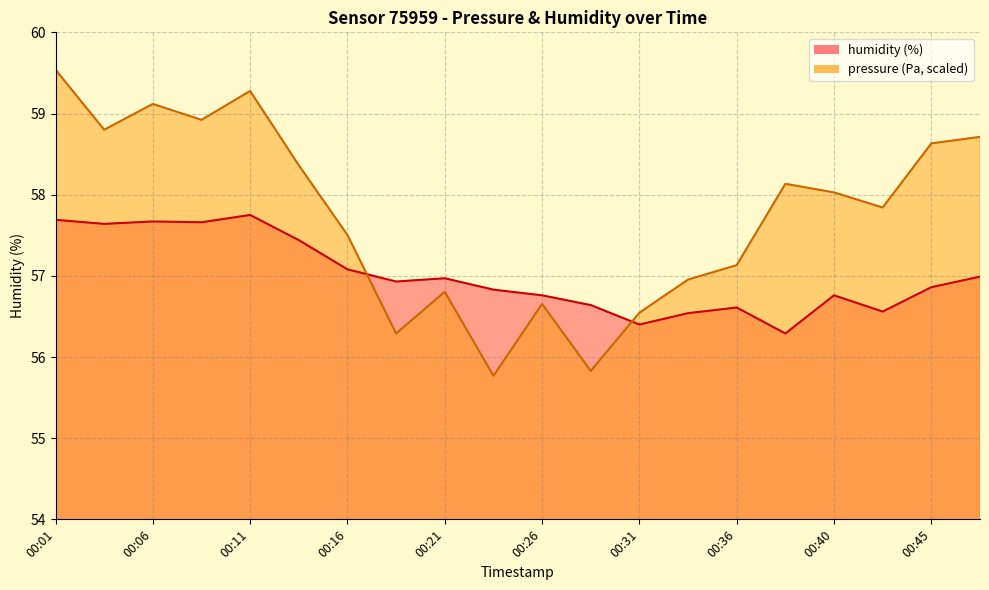

Where is the first local maximum for humidity?

00:06